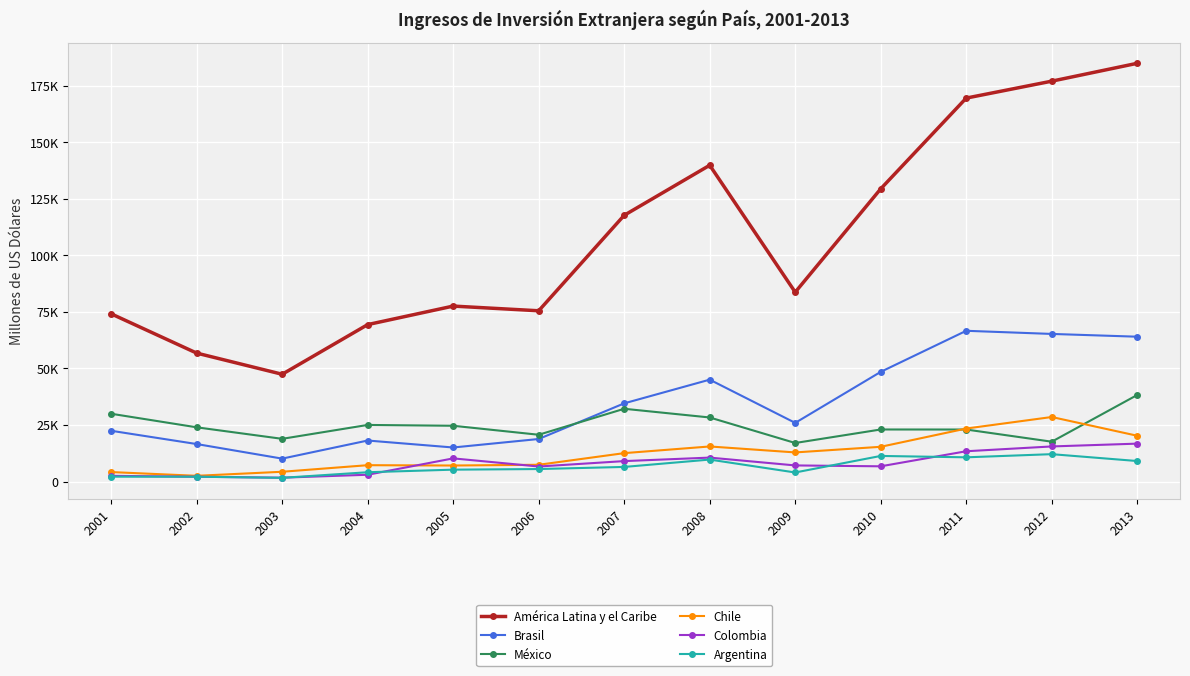

Is it true that Chile equals 12887 at 2009?

True